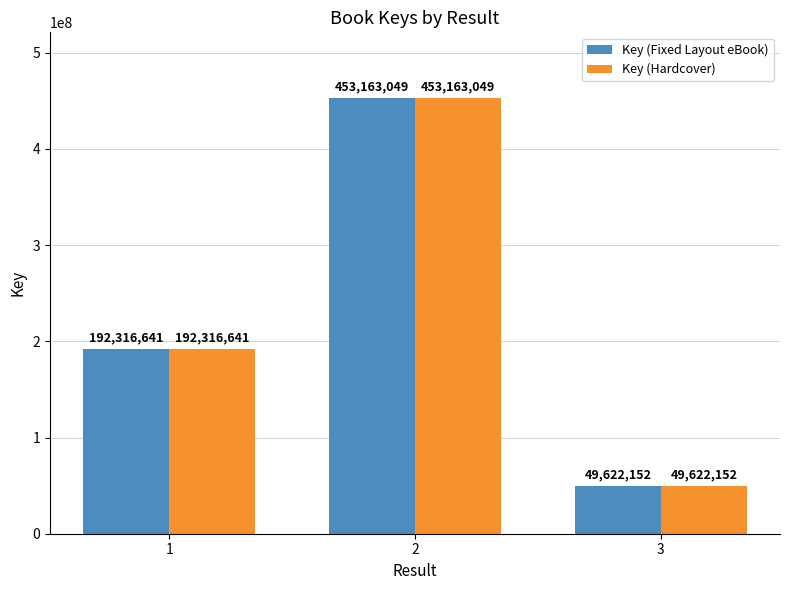

What is the approximate value of Key (Fixed Layout eBook) at 1, to the nearest 100?

192316600